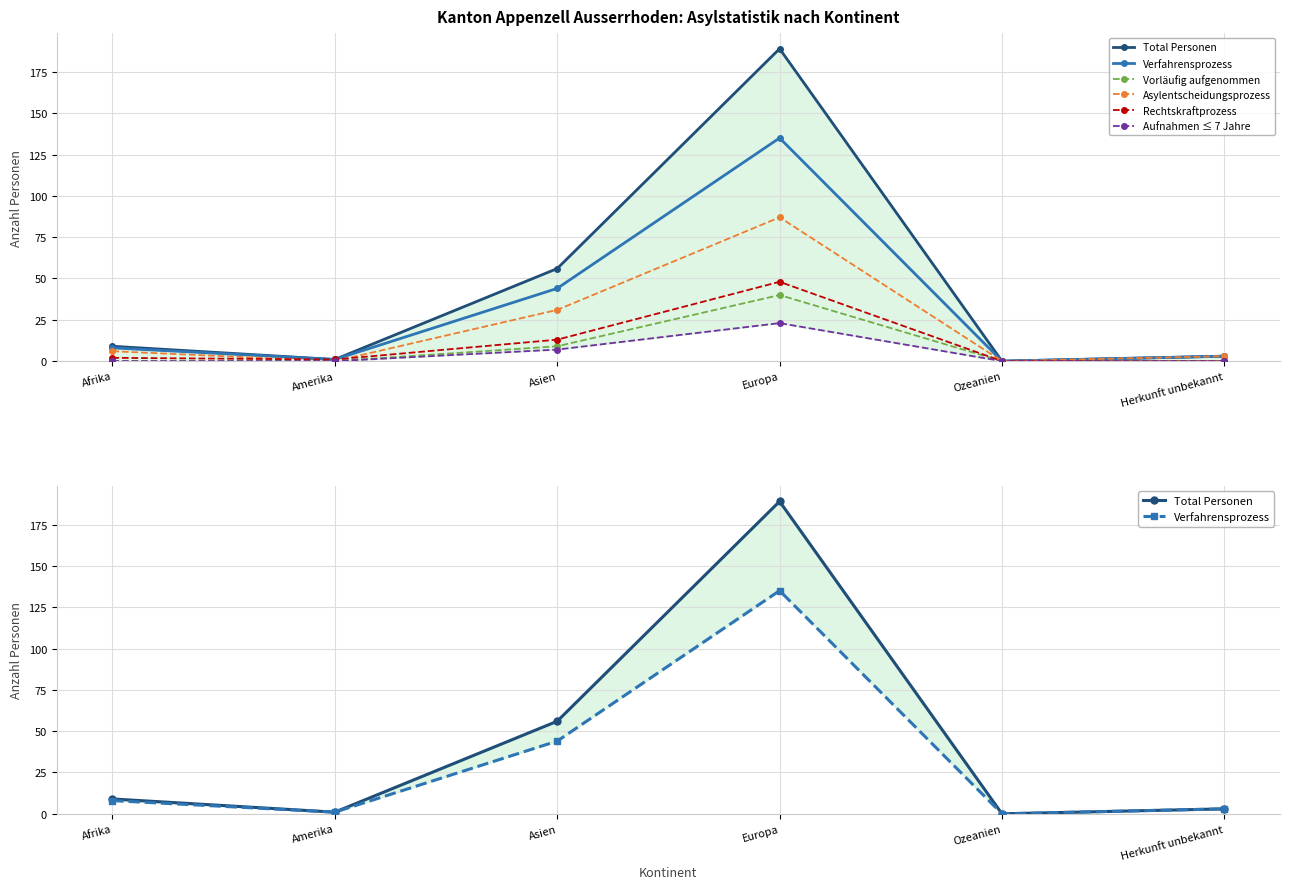

What is the label of the 6th point from the left?

Herkunft unbekannt